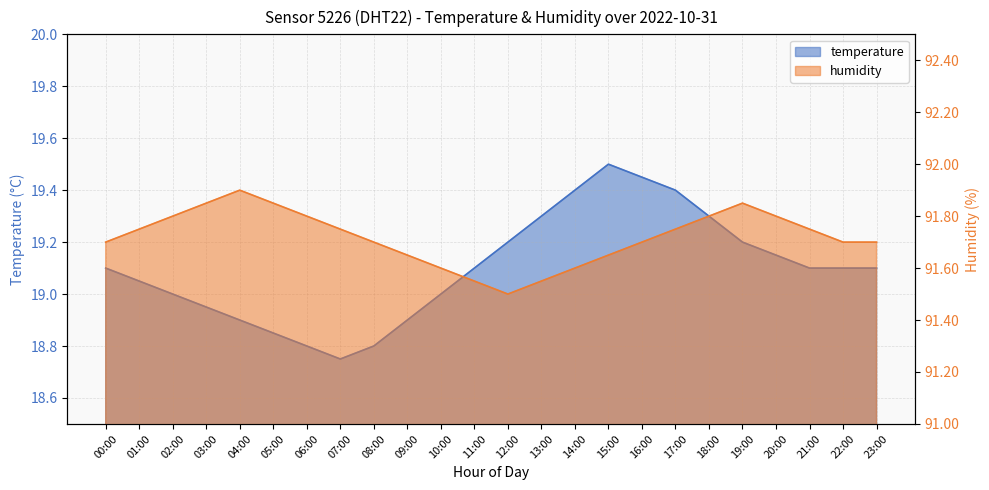

What is the lowest value of the humidity series?

91.5